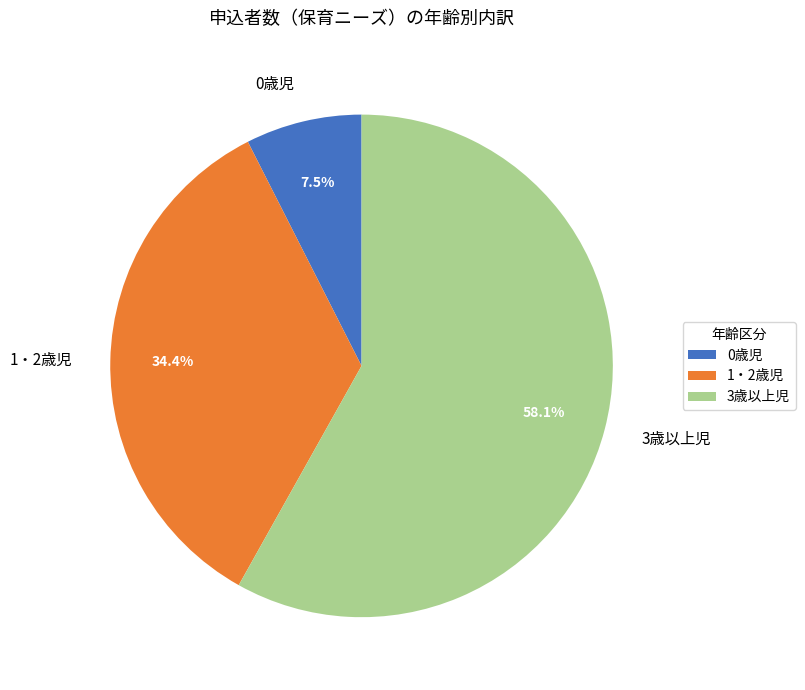

Rank the categories by value from highest to lowest.

3歳以上児, 1・2歳児, 0歳児